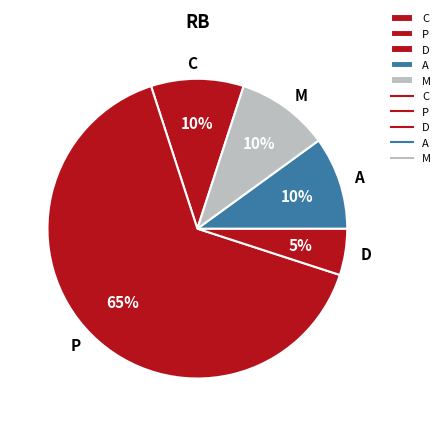

Is there a majority slice in this chart?

Yes